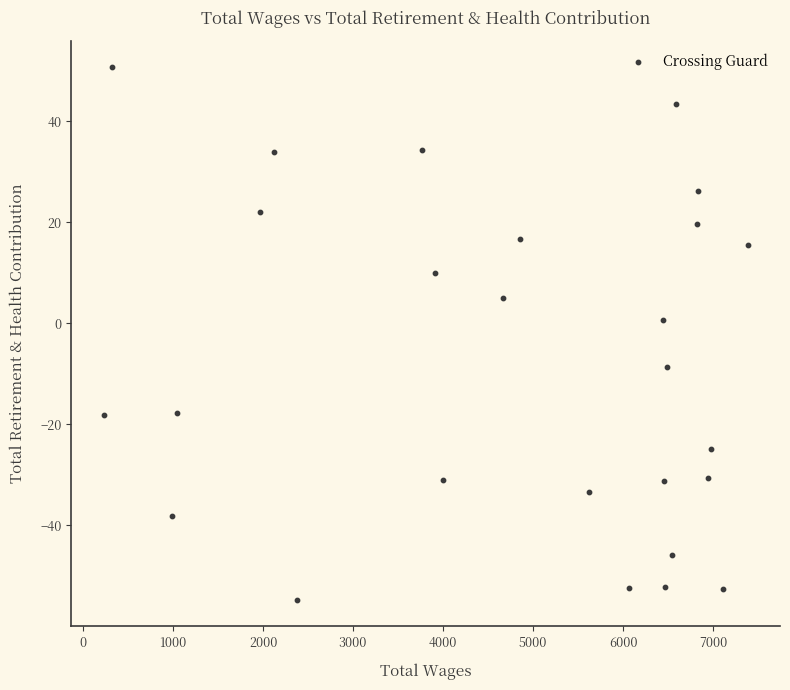

What is the range of Y values (max minus min)?

105.3